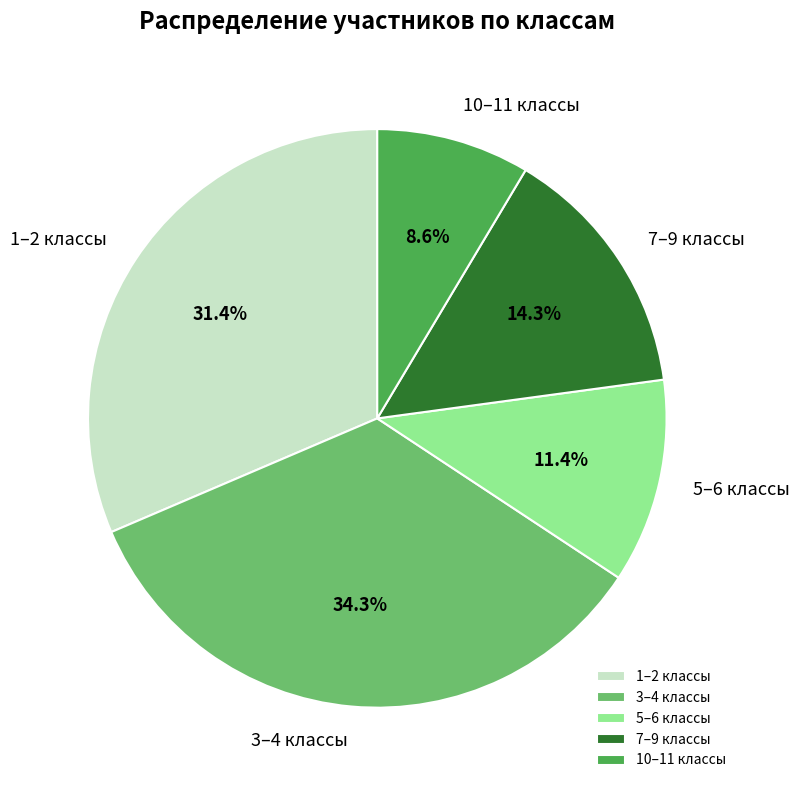

Is there any slice that represents more than half of the pie?

No